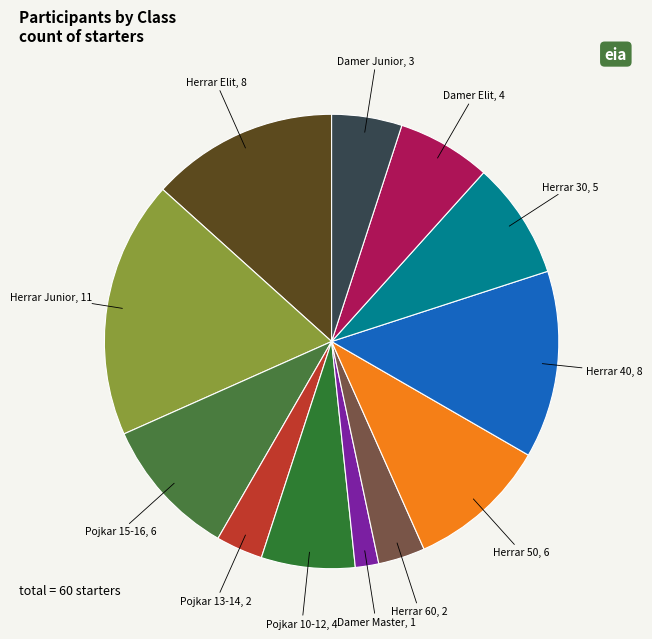

Count the number of slices in the pie.

12